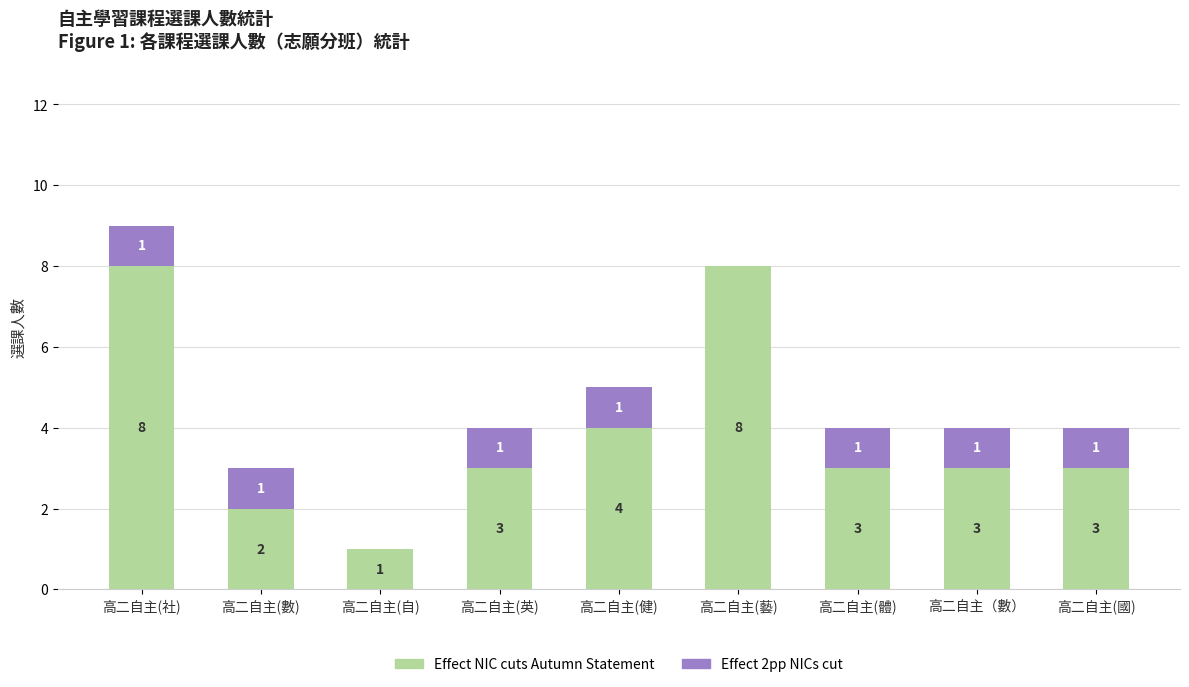

The Effect NIC cuts Autumn Statement series shows 3 at 高二自主(體). True or false?

True